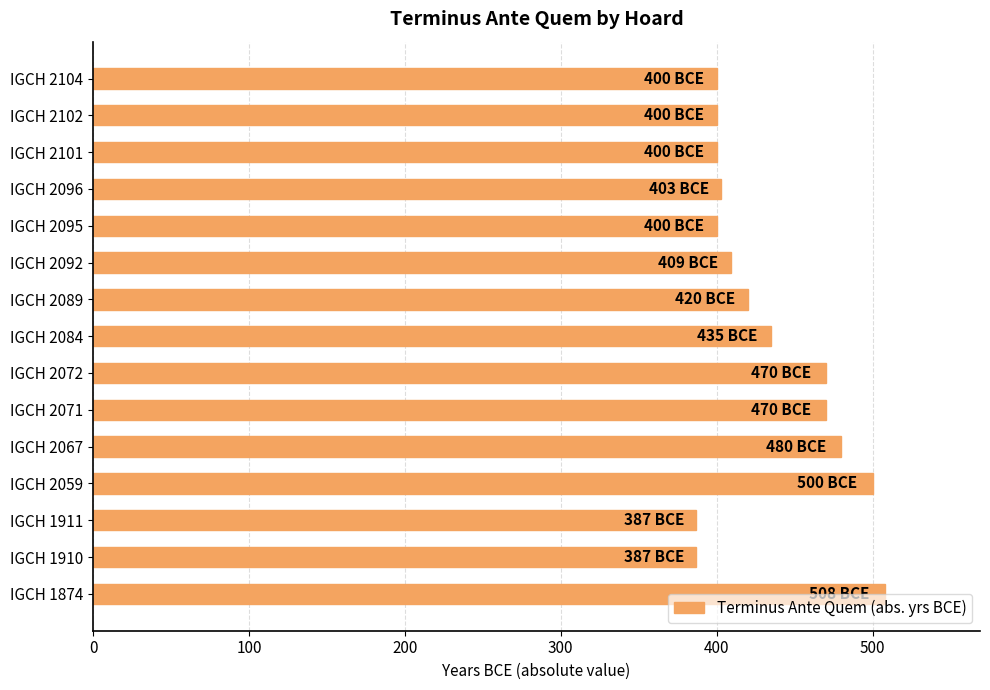

Is it true that the value at IGCH 1911 is 387?

True